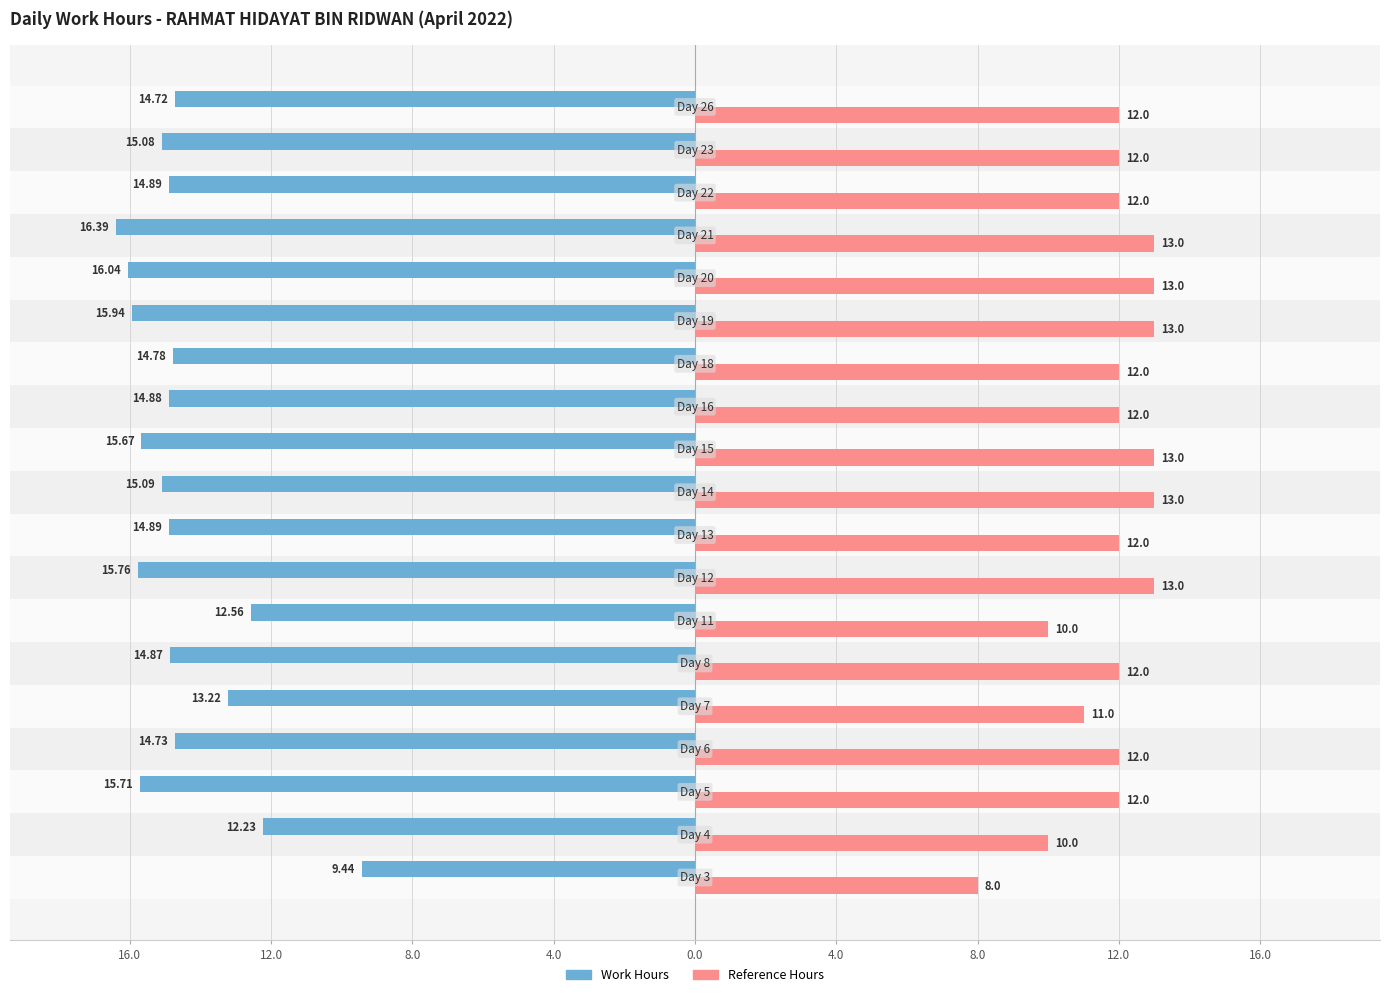

What is the label of the 18th bar from the right?

12.0